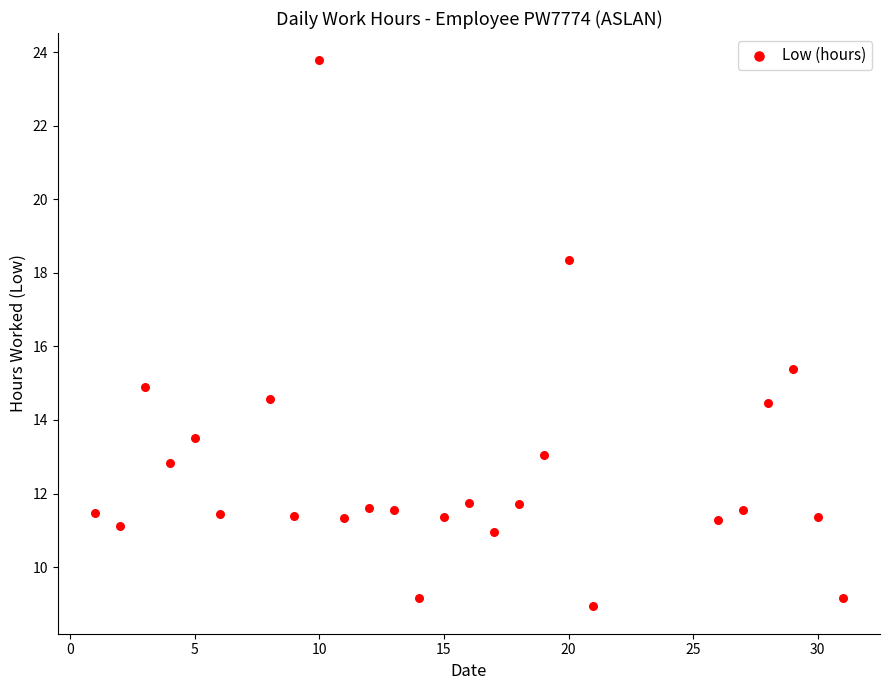

What is the range of X values (max minus min)?

30.0